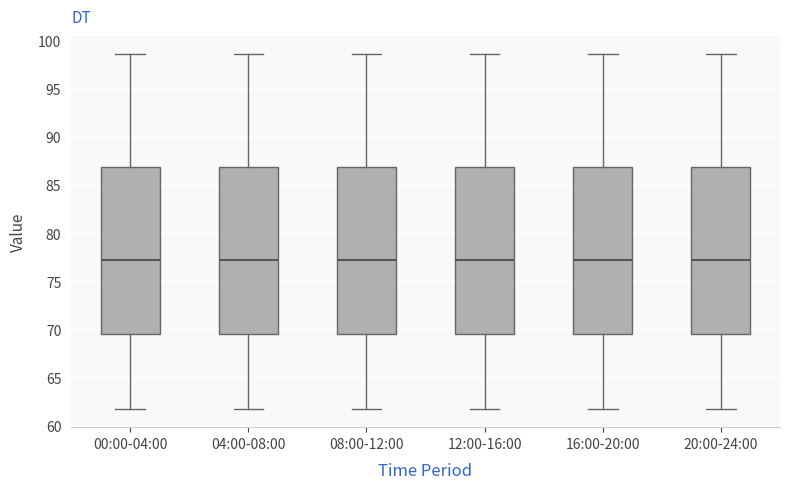

Reading left to right, transcribe this box plot: for each box, give where its median line is, the range the box spans, and where its two whiskers end, as read against the y-axis. The values are not printed on the chart, so give them approximately, as read against the axis.

00:00-04:00: median 77.5, box 69.5 to 87.0, whiskers 61.5 to 98.5
04:00-08:00: median 77.5, box 69.5 to 87.0, whiskers 61.5 to 98.5
08:00-12:00: median 77.5, box 69.5 to 87.0, whiskers 61.5 to 98.5
12:00-16:00: median 77.5, box 69.5 to 87.0, whiskers 61.5 to 98.5
16:00-20:00: median 77.5, box 69.5 to 87.0, whiskers 61.5 to 98.5
20:00-24:00: median 77.5, box 69.5 to 87.0, whiskers 61.5 to 98.5